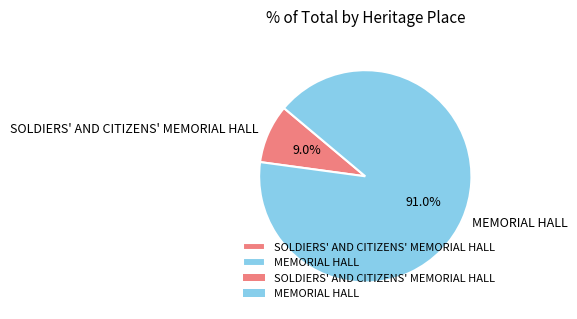

How many slices are in this pie chart?

2